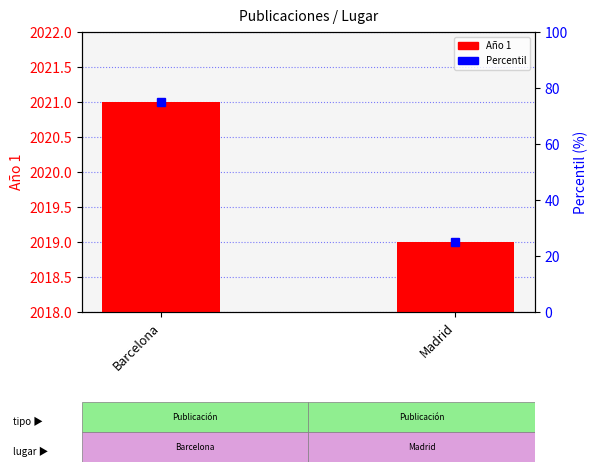

Is the value of Percentil at Barcelona greater than the value of Año 1 at Madrid?

No